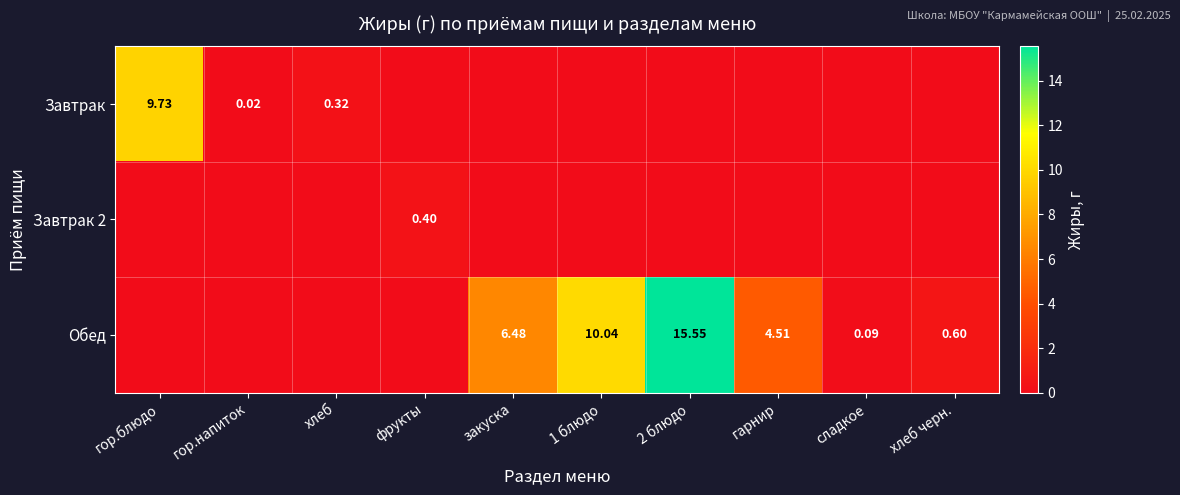

Is the value of Завтрак 2 at фрукты greater than the value of Обед at хлеб черн.?

No